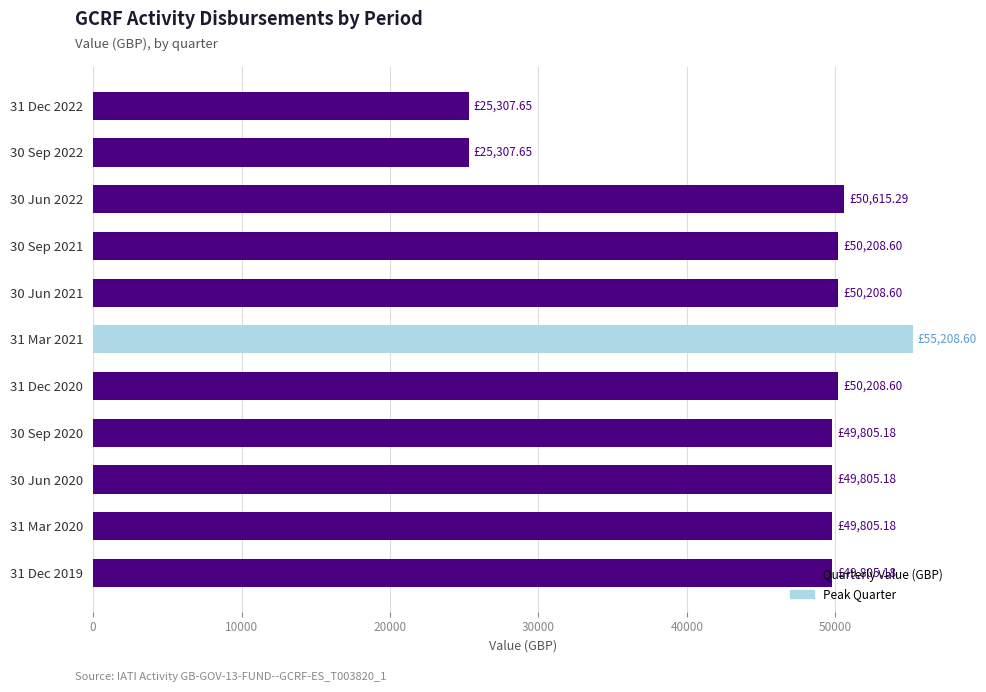

What is the change in value from 30 Sep 2022 to 30 Jun 2020?

+24497.5